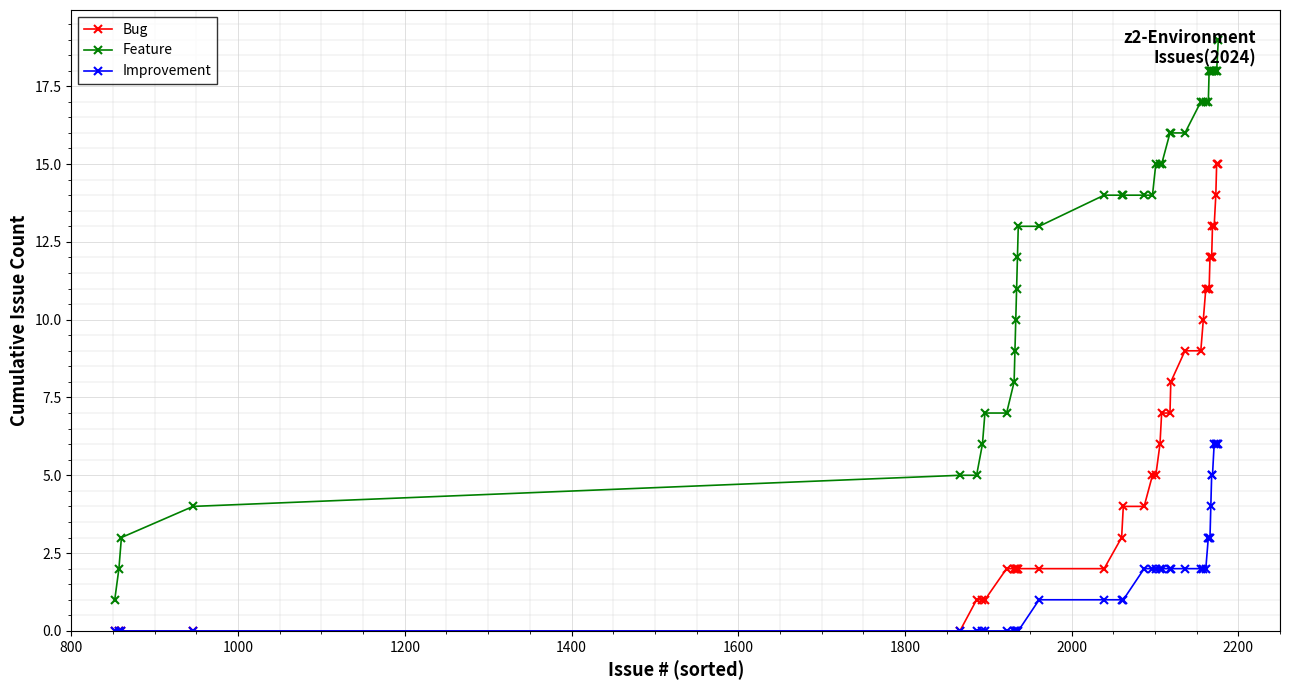

Does the chart have visible grid lines?

Yes